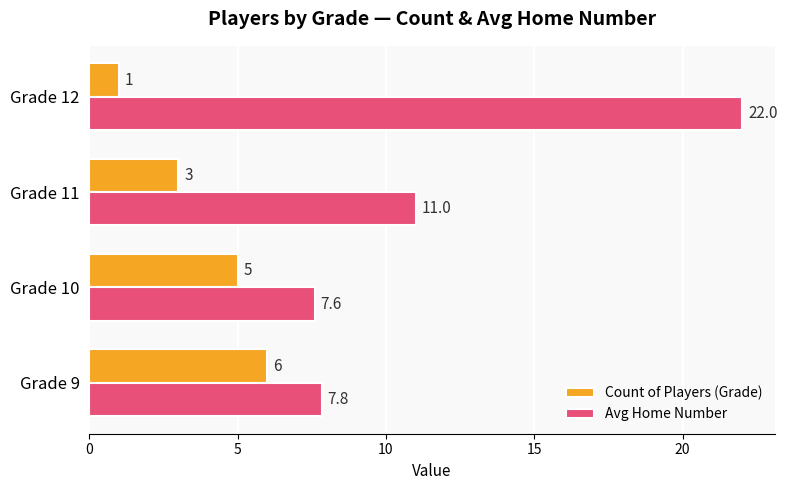

What is the difference between the second highest and minimum values in the Avg Home Number series?

3.4